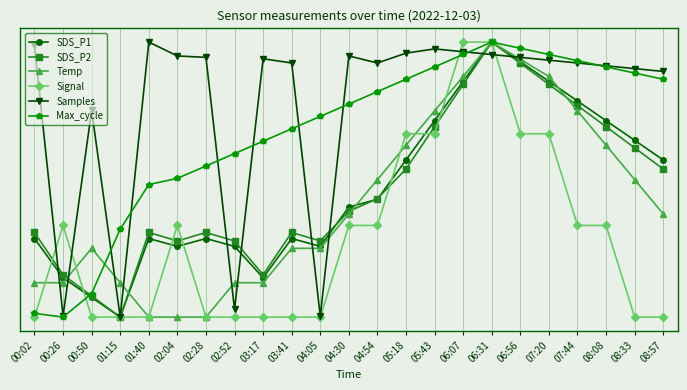

At which label is Max_cycle closest to 0?

00:26